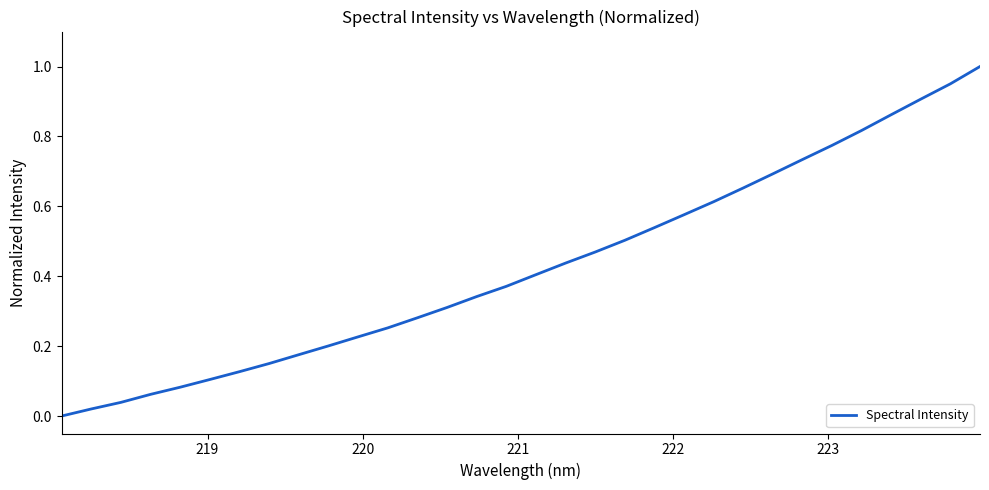

What is the sum of all values?

13.7